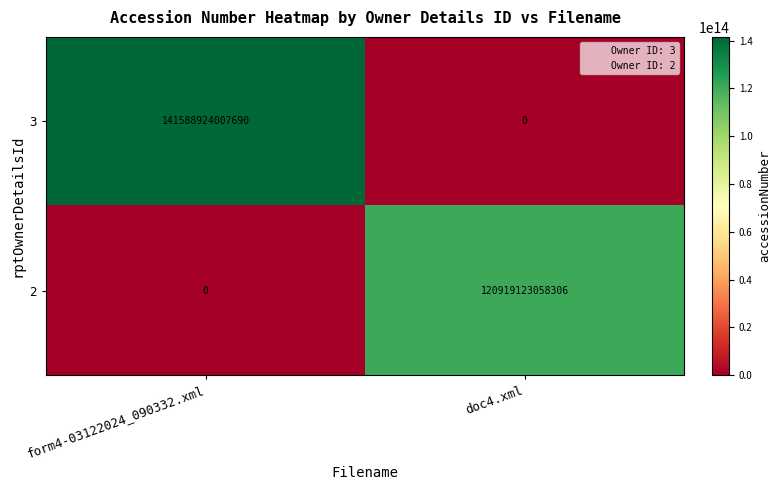

The 3 series shows 222087352083976 at form4-03122024_090332.xml. True or false?

False